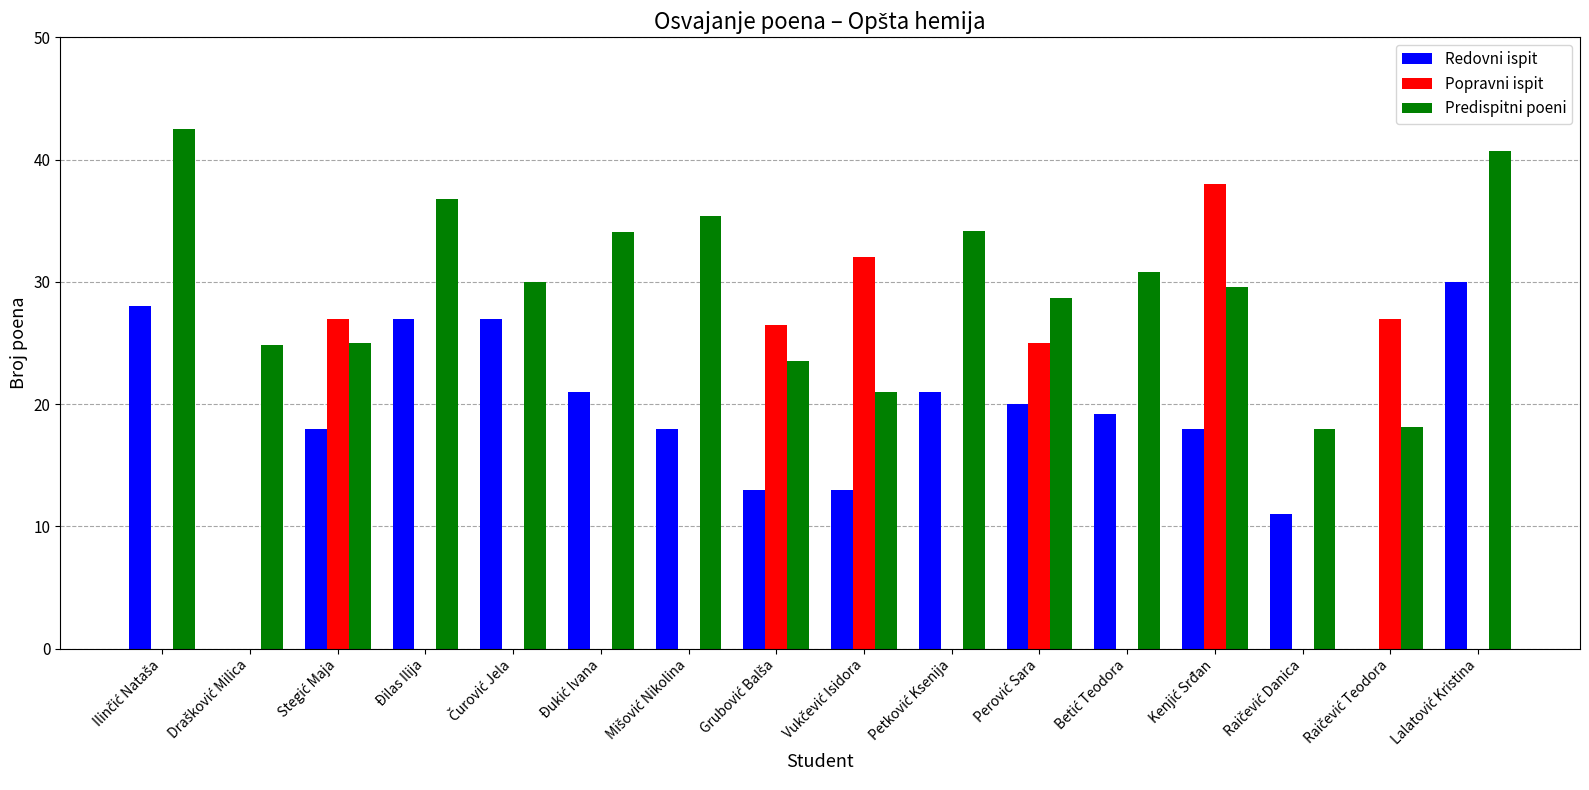

What is the maximum value shown in the chart?

42.5